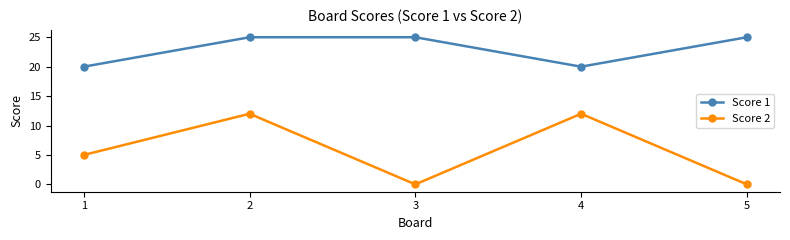

At how many categories does at least one series exceed 8?

5